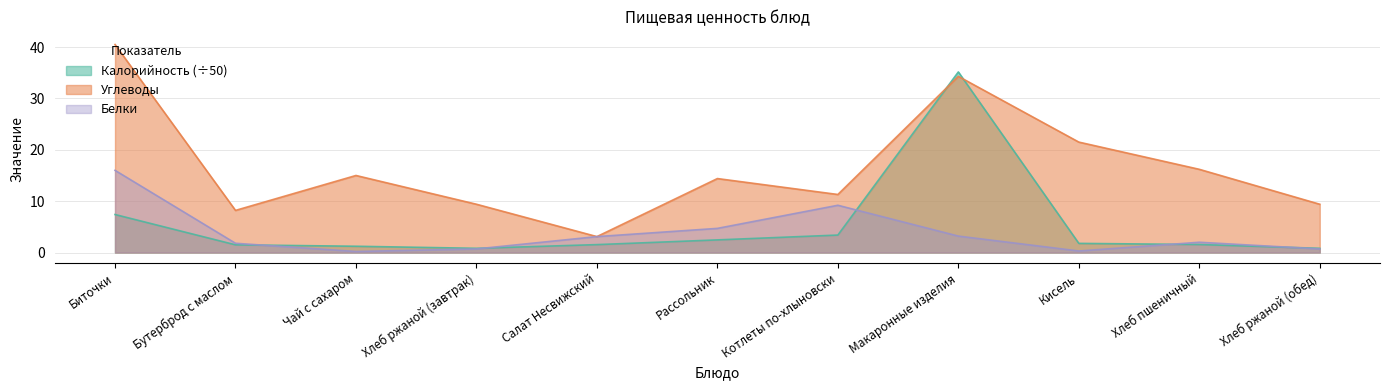

What is the approximate value of Белки at Бутерброд с маслом?

1.8